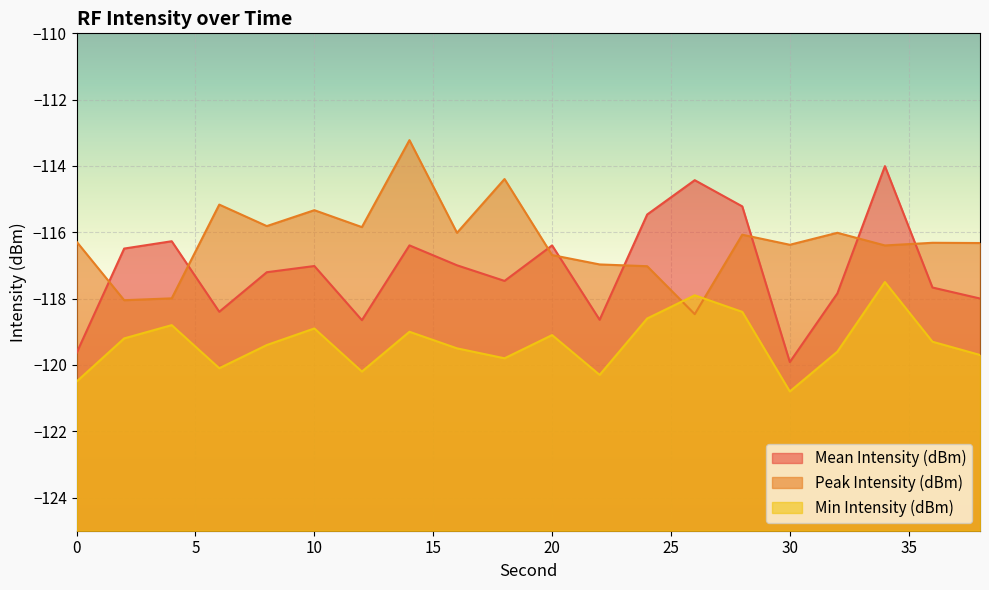

What is the total value across all series at 22?

-355.9